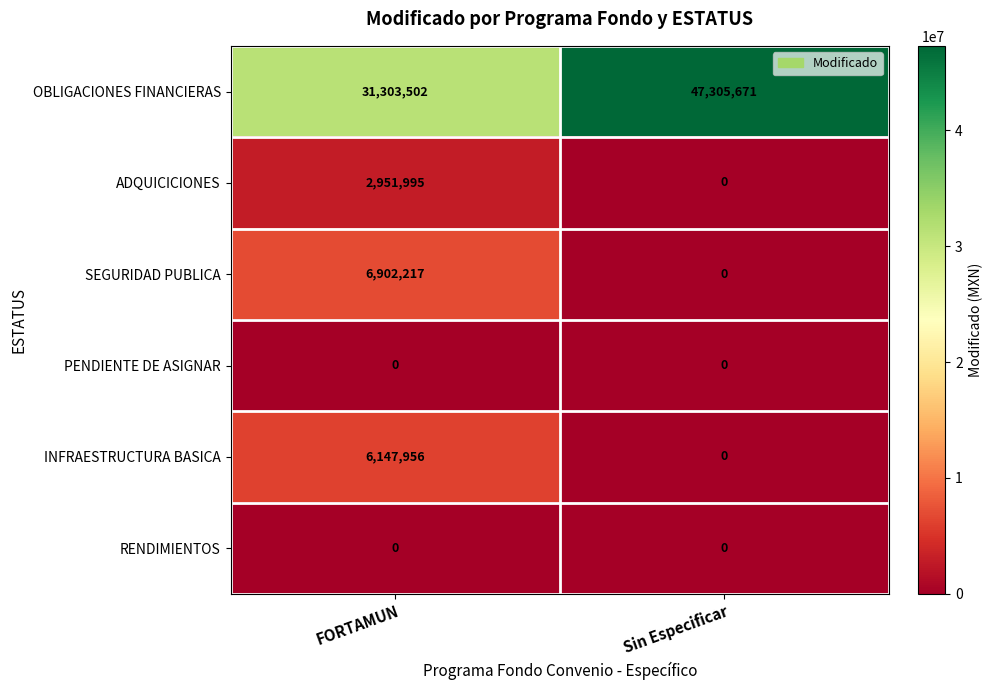

Rank the categories by SEGURIDAD PUBLICA value from highest to lowest.

FORTAMUN, Sin Especificar